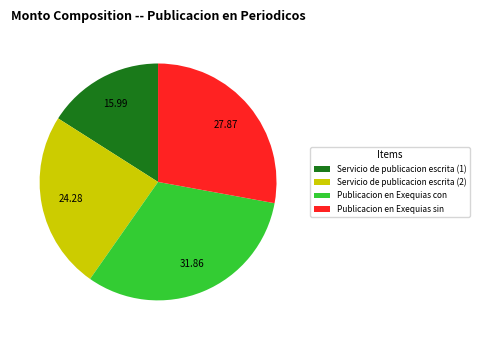

Which category has the biggest portion of the pie?

Publicacion en Exequias con